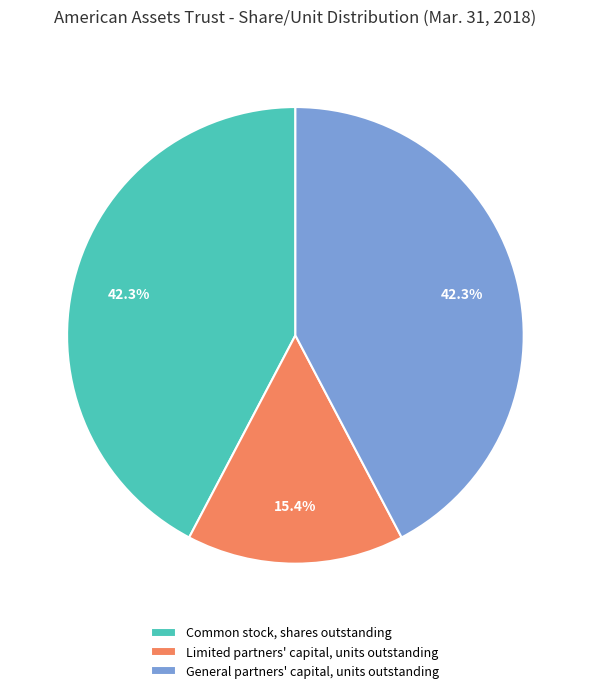

True or false: Common stock, shares outstanding accounts for 42% of the total.

True